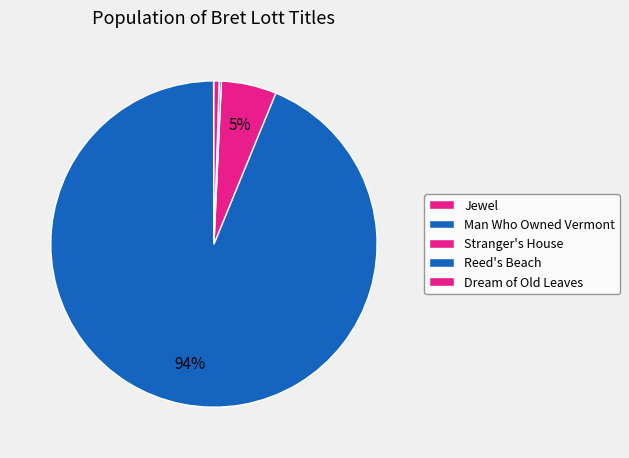

Does Man Who Owned Vermont represent more than half of the total?

Yes